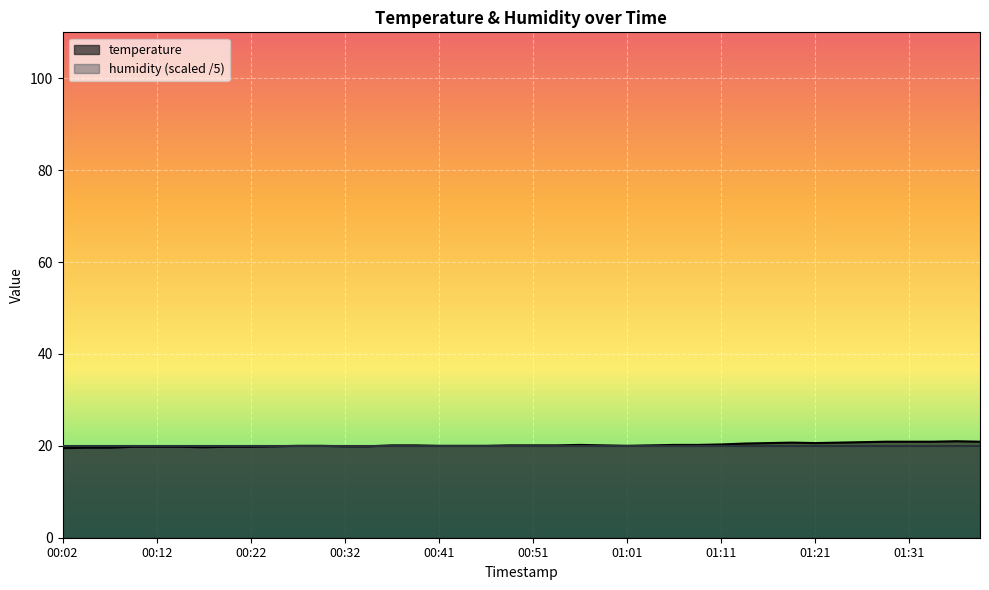

What is the difference between the maximum and second lowest values?

1.4